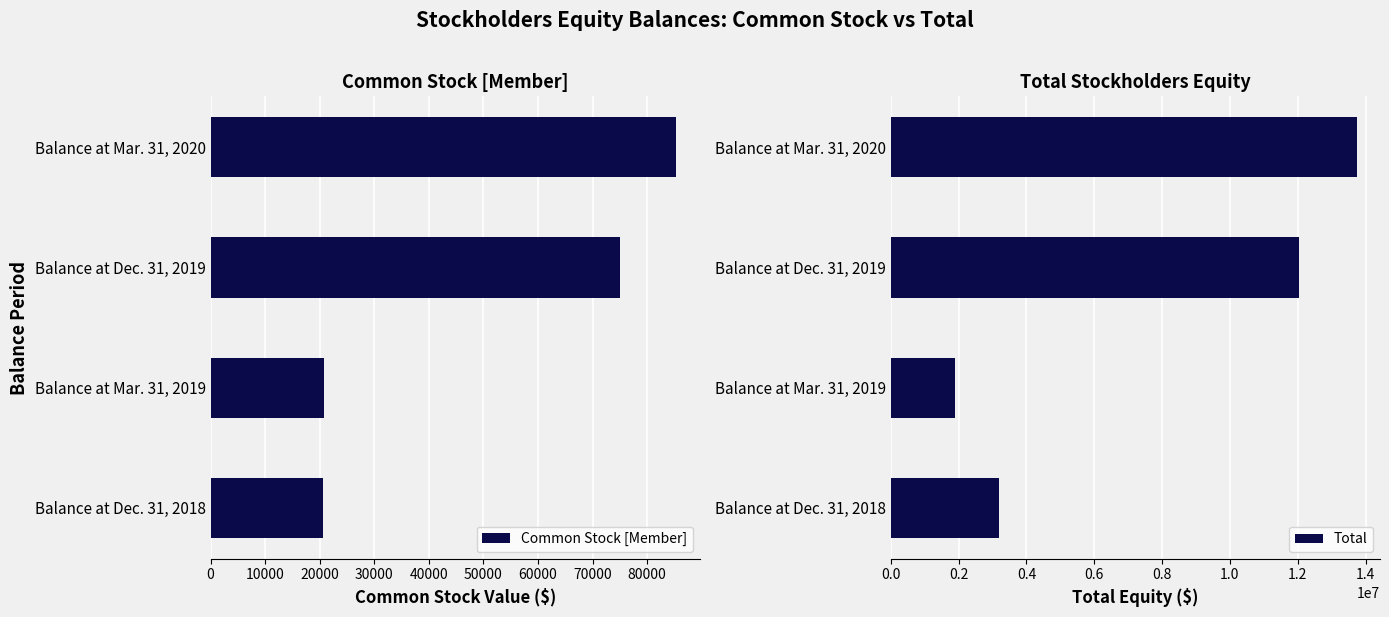

At how many categories does at least one series exceed 5013370?

2